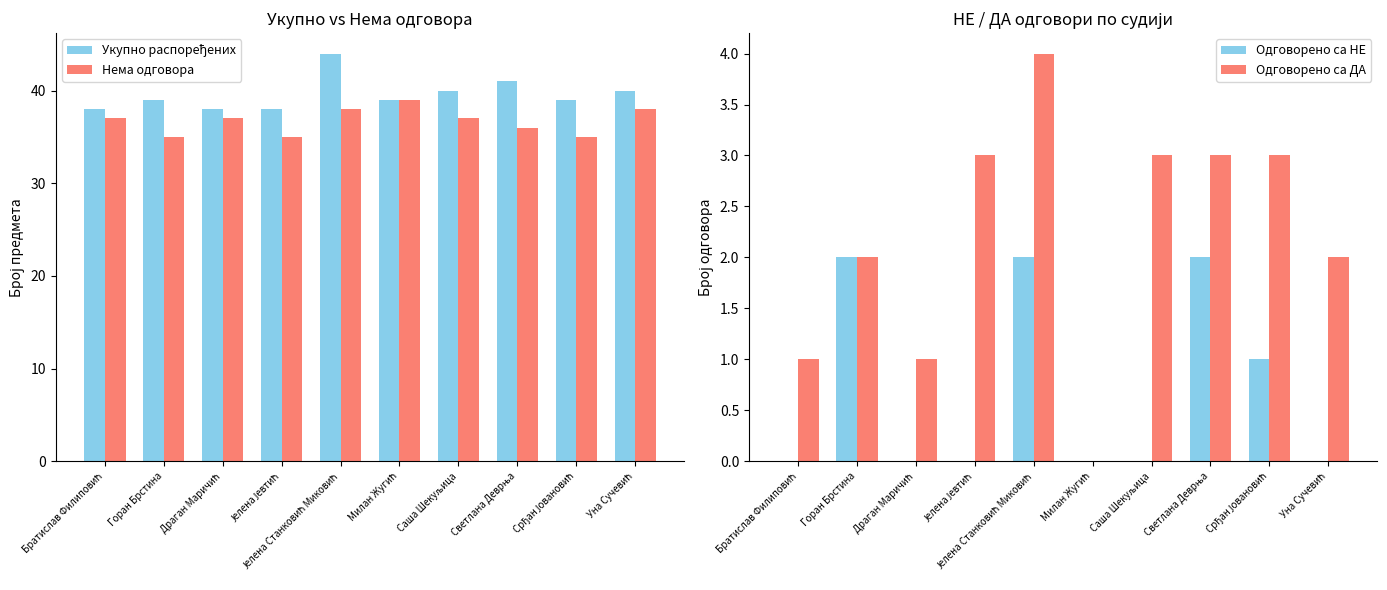

How many Нема одговора values are between 35 and 38?

9